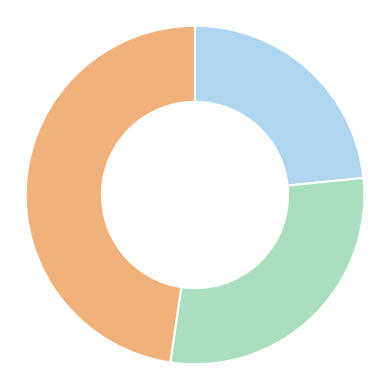

Is there any slice that represents more than half of the pie?

No